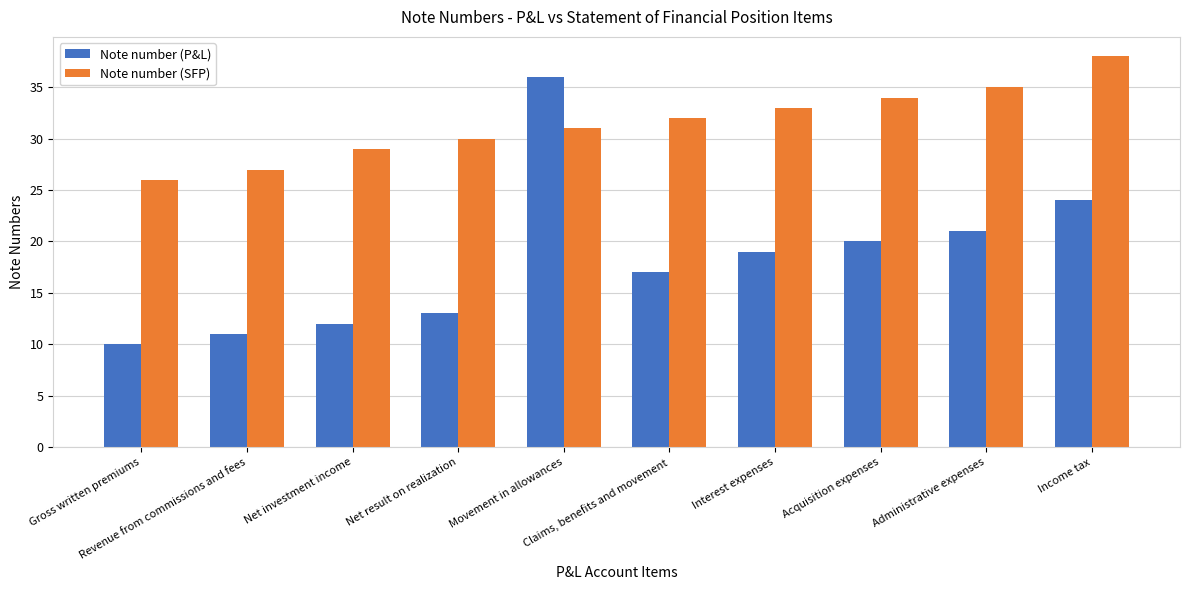

Reading left to right, list all the values displayed in this chart.

Note number (P&L): 10	11	12	13	36	17	19	20	21	24
Note number (SFP): 26	27	29	30	31	32	33	34	35	38